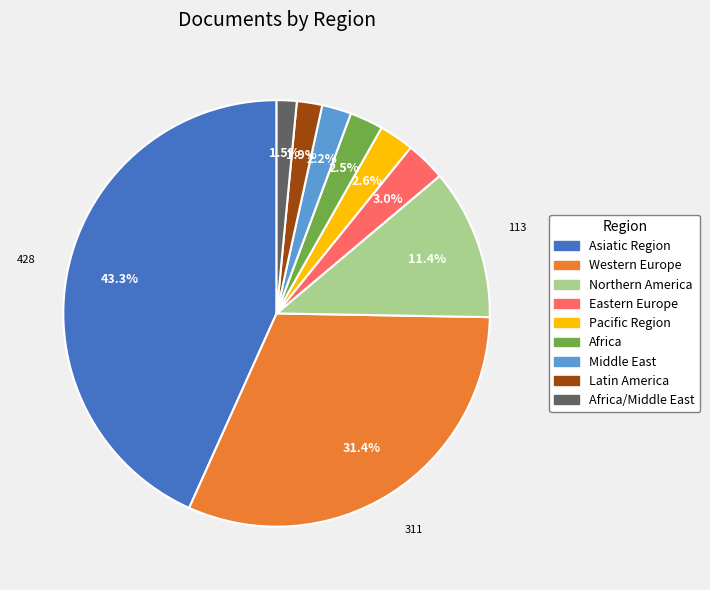

What is the total percentage of Northern America and Africa/Middle East?

12.9%